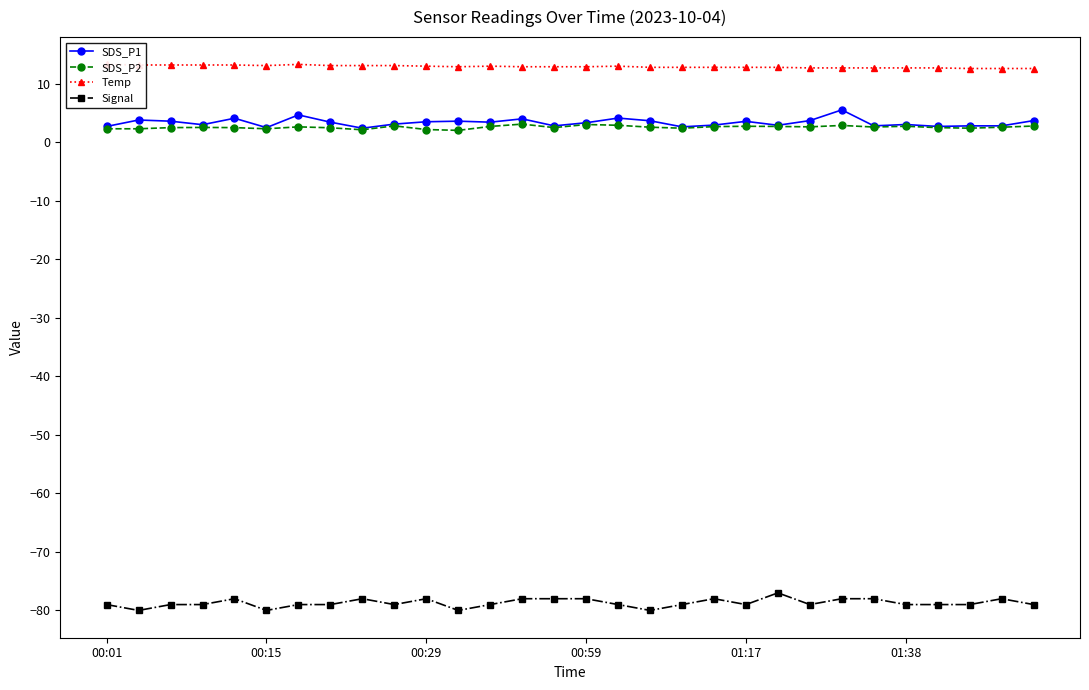

What are all the series names shown in the legend?

SDS_P1, SDS_P2, Temp, Signal